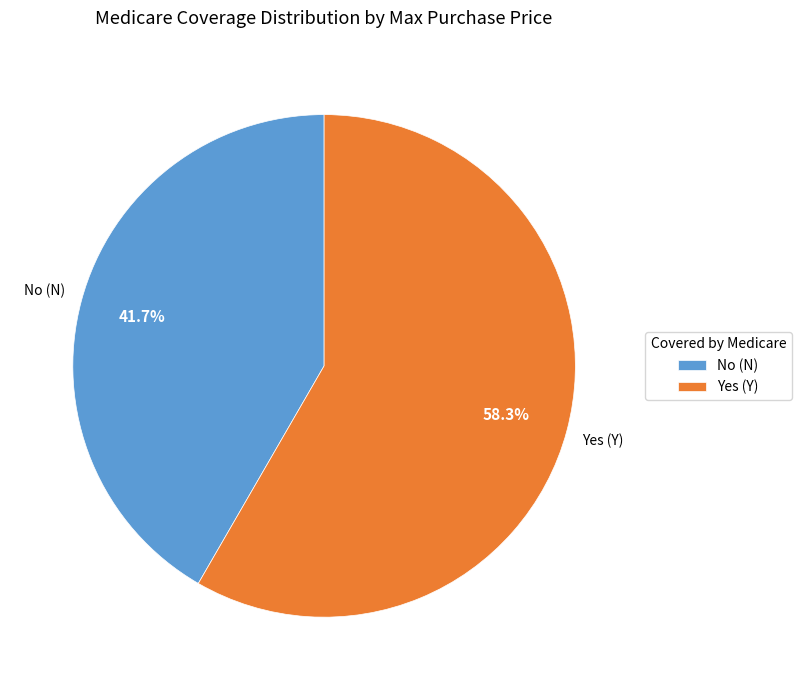

What is the total percentage of Yes (Y) and No (N)?

100.0%